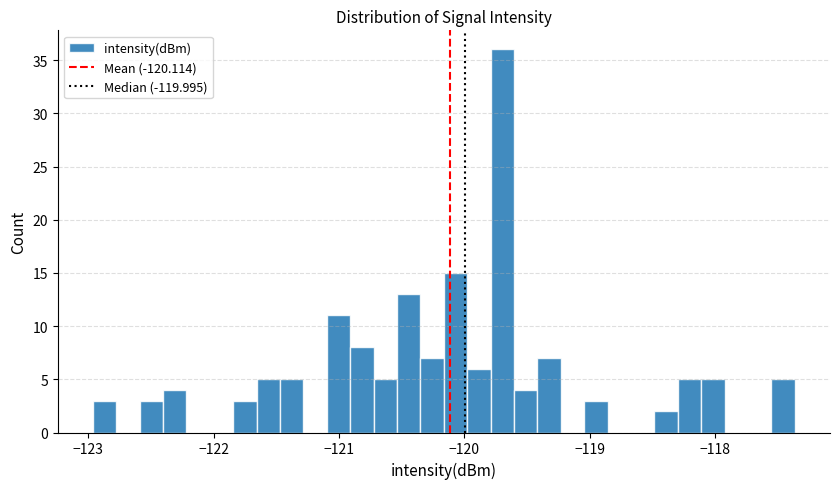

Around what value on the x-axis is the tallest bar? Give the approximate position of its centre, as read against the axis.

-119.7